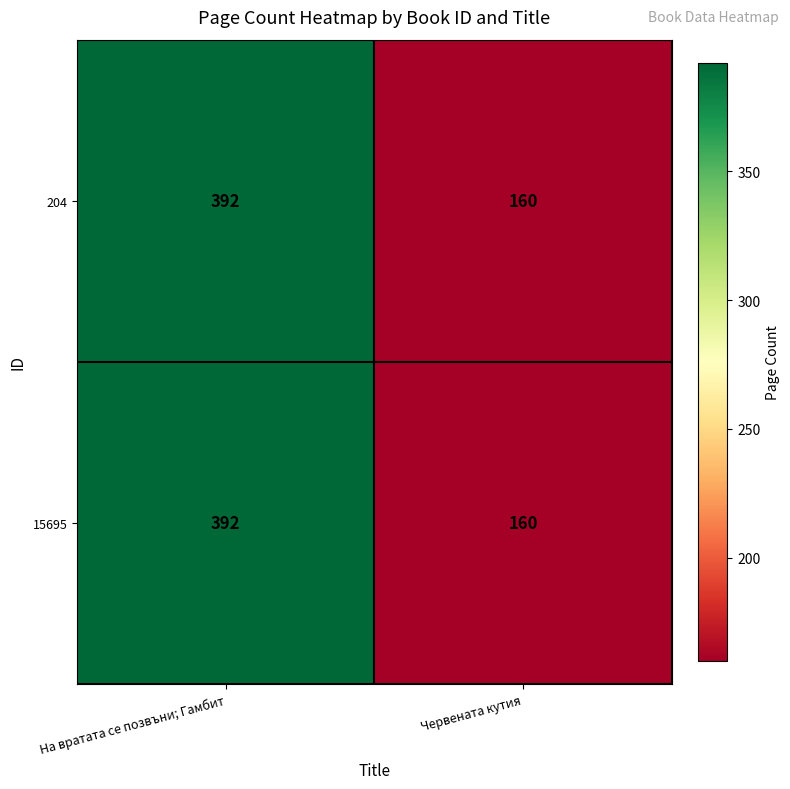

The value of 204 at Червената кутия is 160. True or false?

True